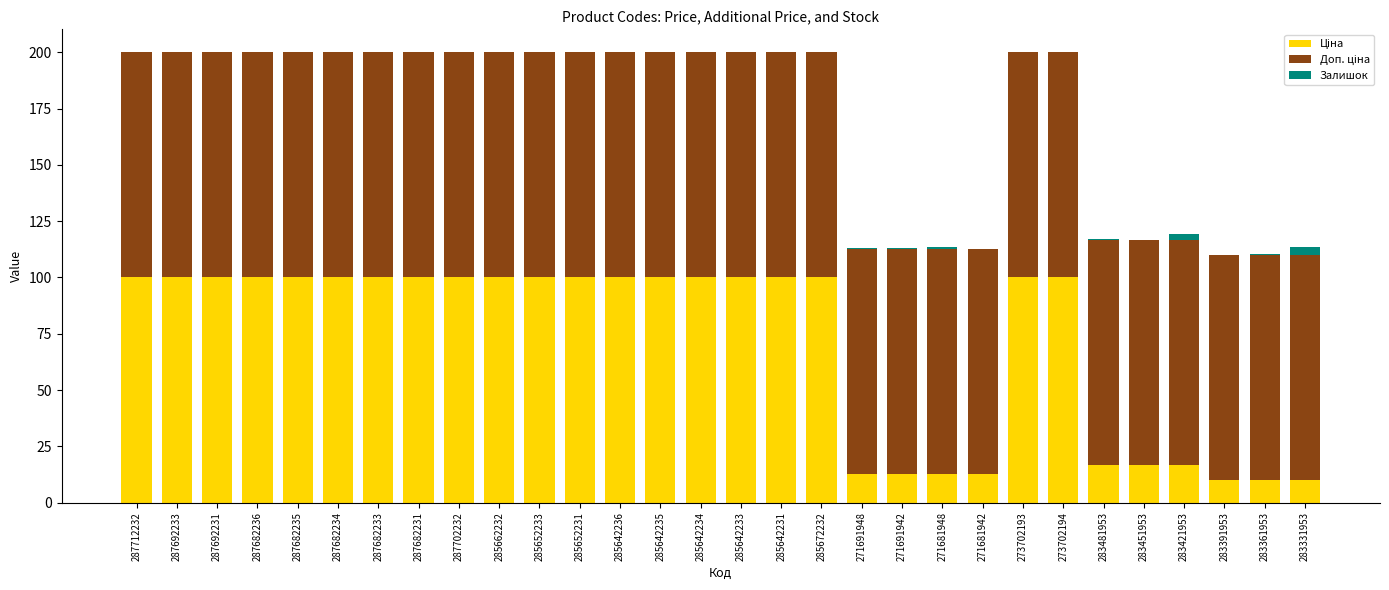

How many data points does each series have?

30